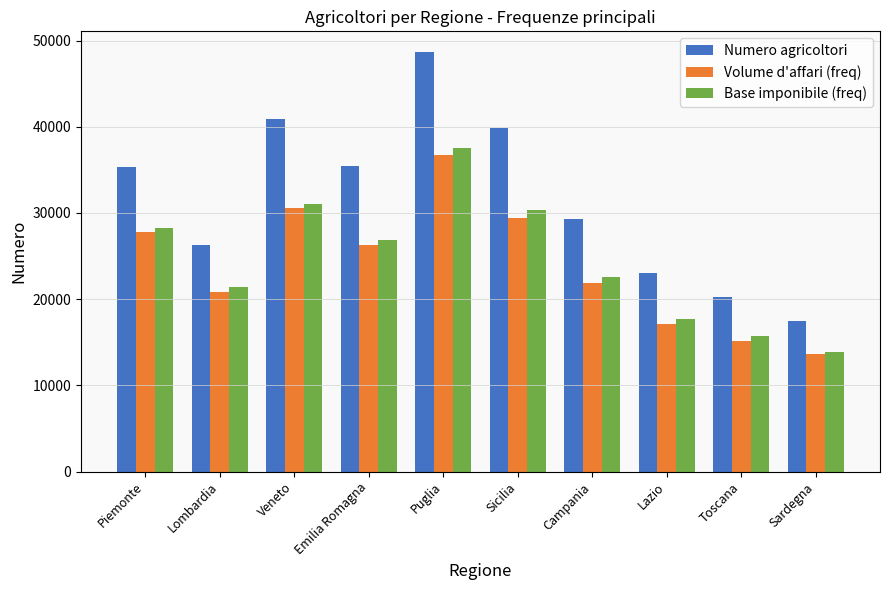

At which category is the sum across all series the highest?

Puglia